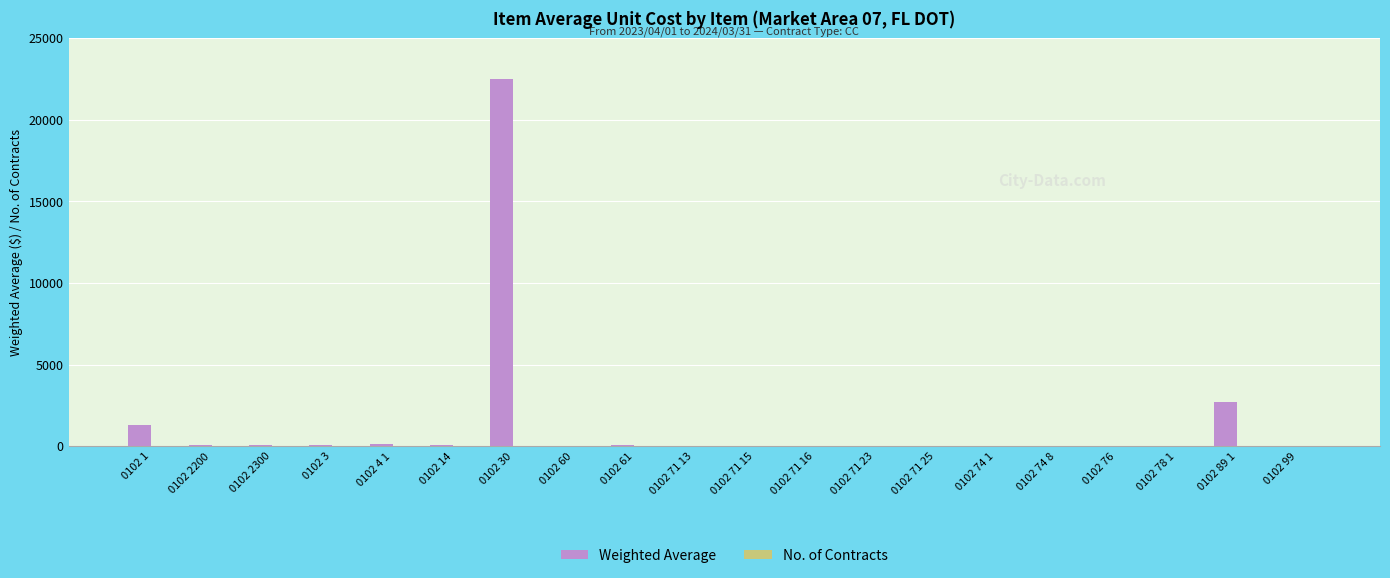

Count the number of data series in this chart.

2